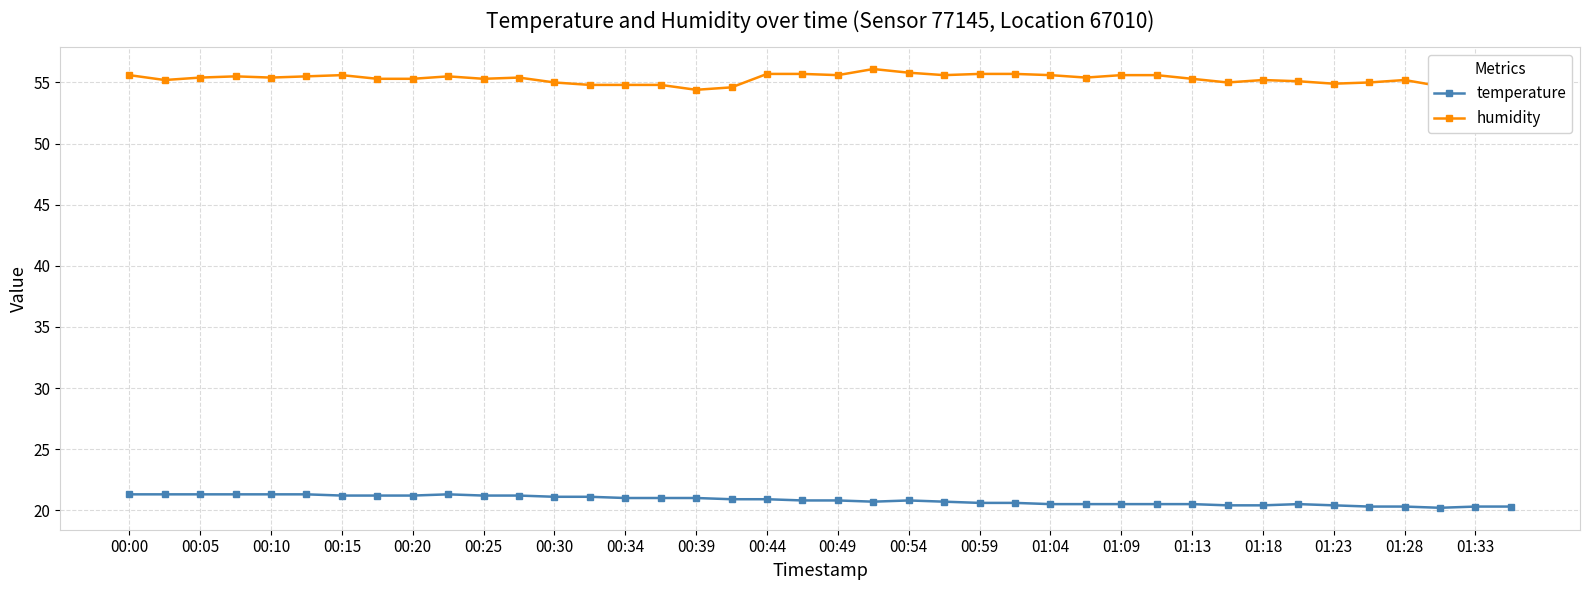

What is the minimum value shown in the chart?

20.2